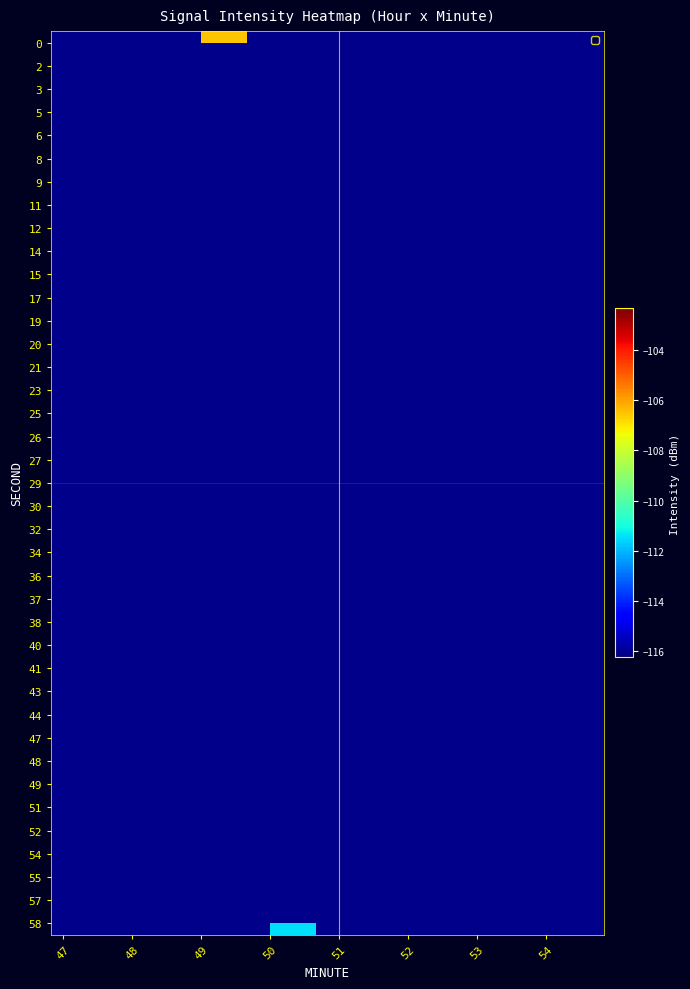

What is the greatest value displayed?

-102.4